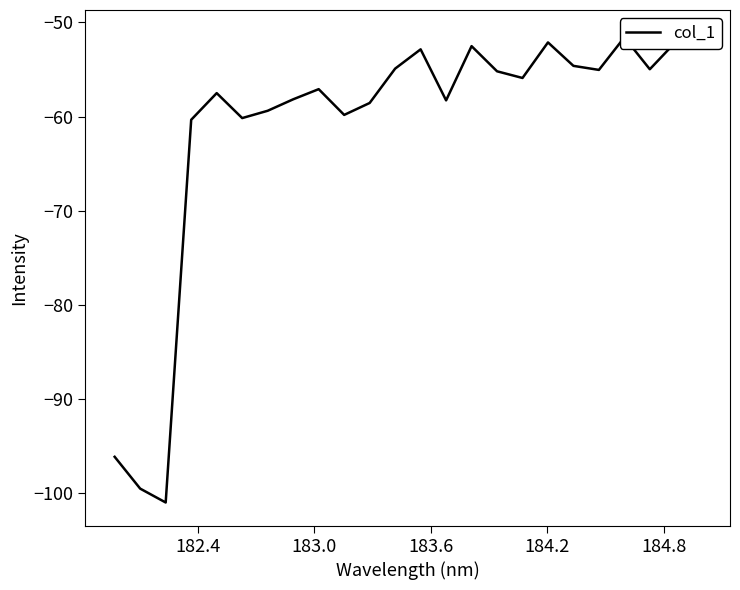

How many data points are less than -55?

15